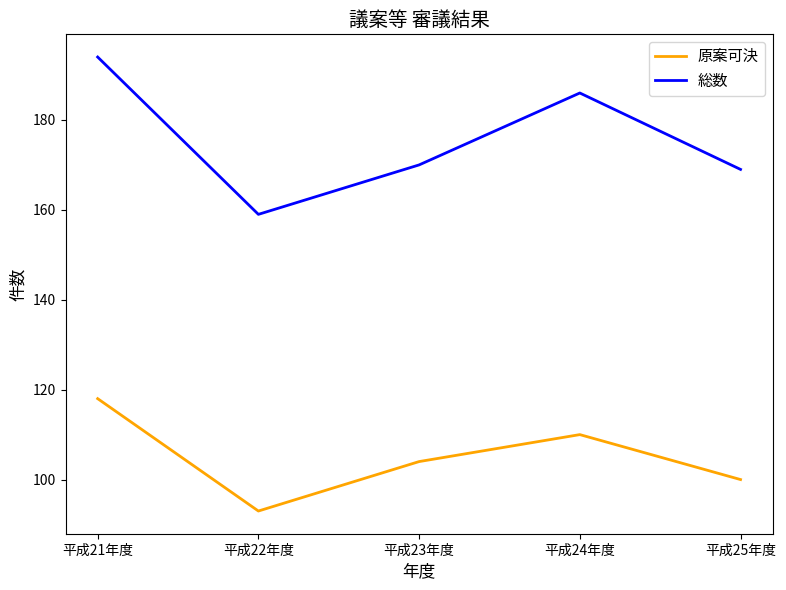

What is the average value of the 総数 series?

176